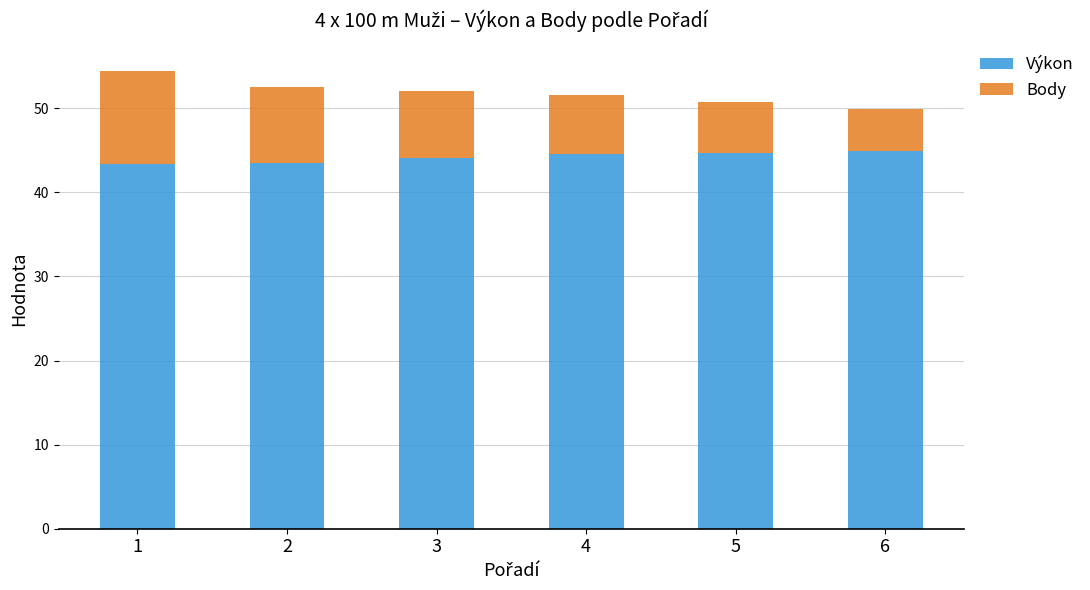

The value of Výkon at 4 is 30.9. True or false?

False